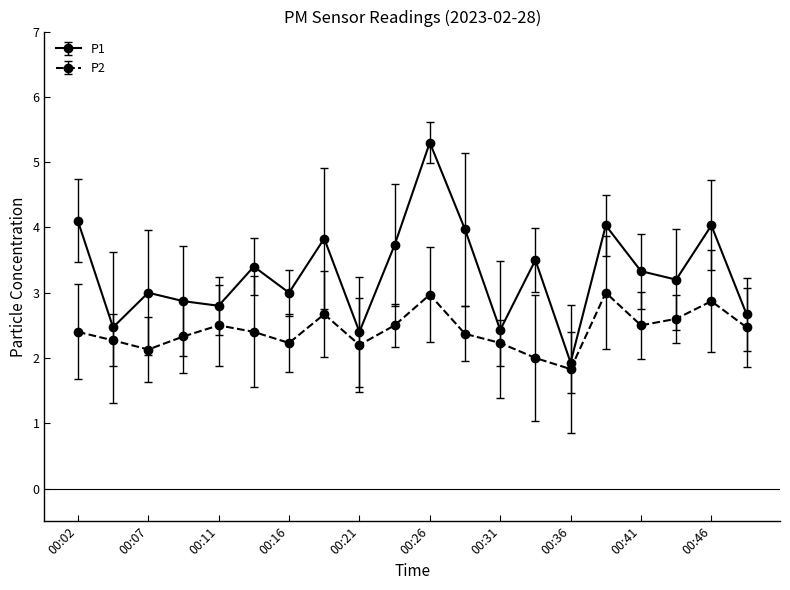

What is the minimum value for P2?

1.8